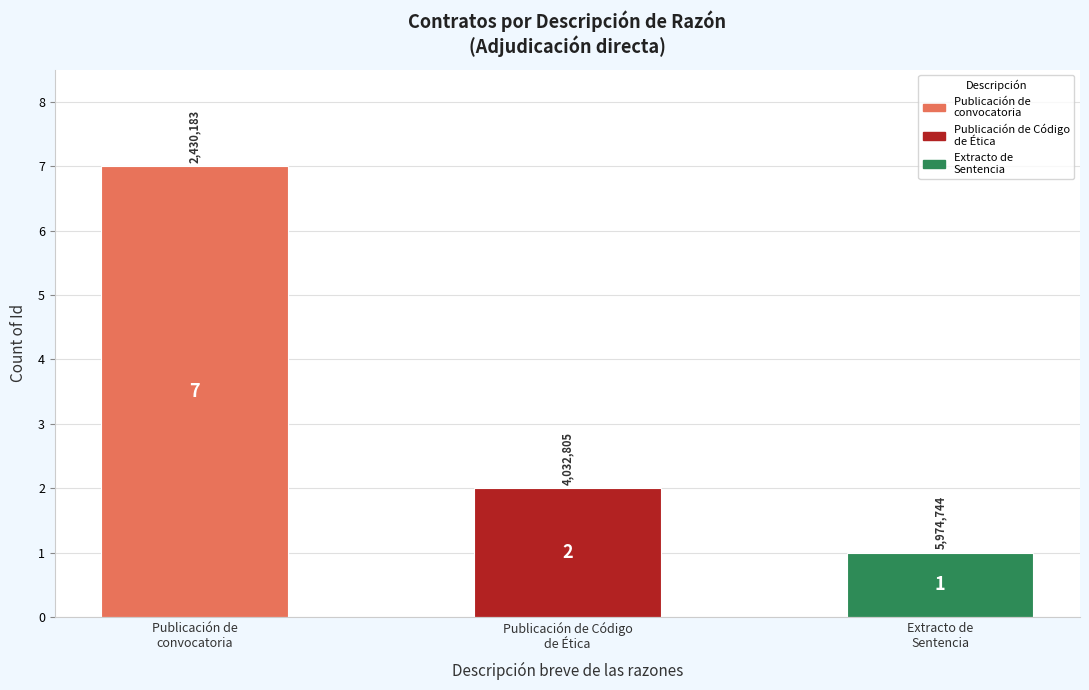

How many data points are less than 2?

1